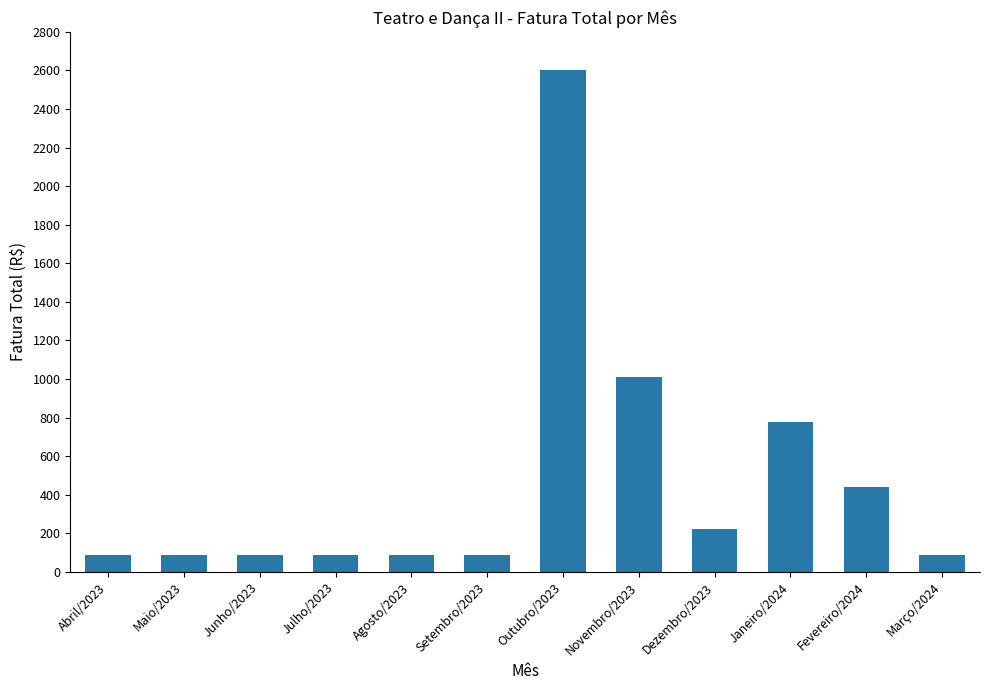

What is the sum of all values?

5672.5